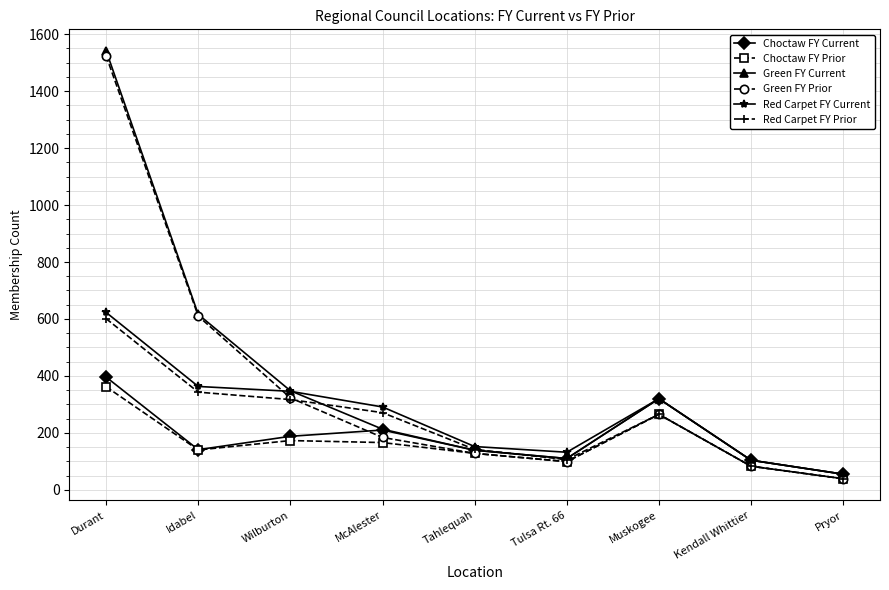

Where does the Choctaw FY Current series first go above 141?

Durant